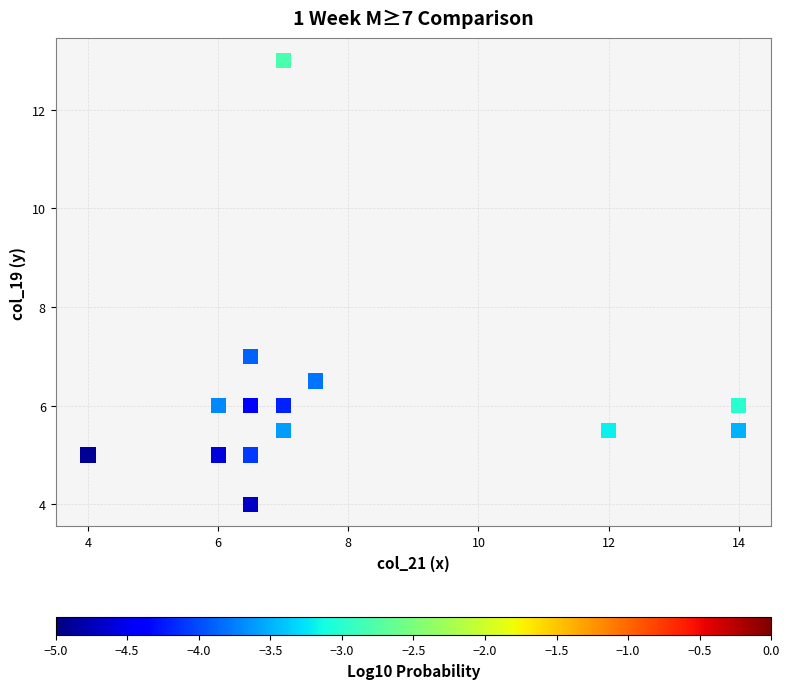

What Y value in the scatter plot is closest to 8?

7.0